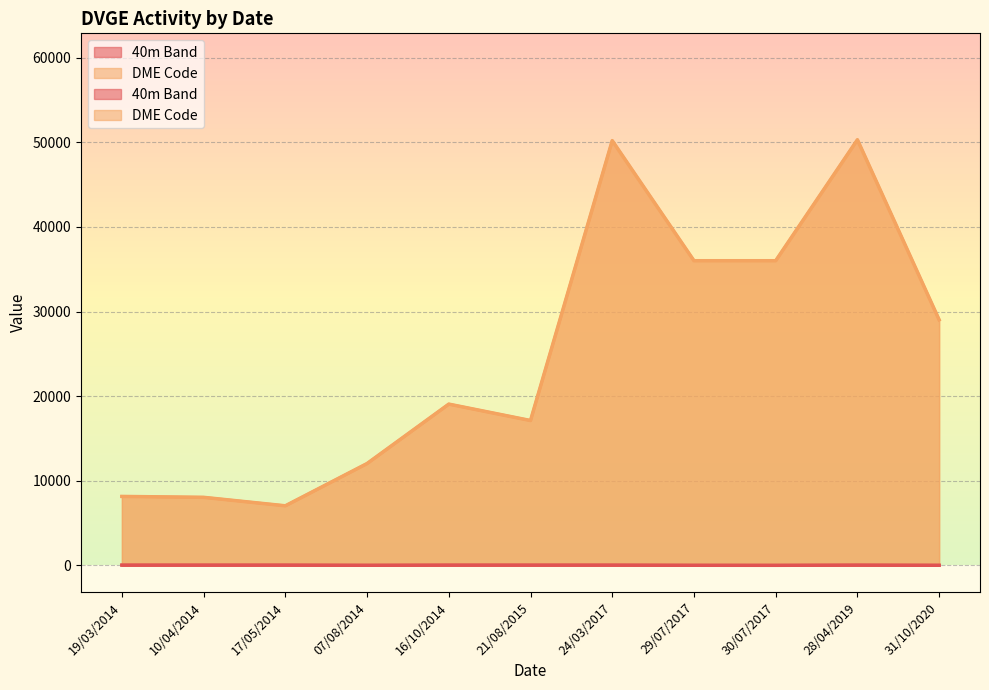

Which series has the widest spread of values?

DME Code